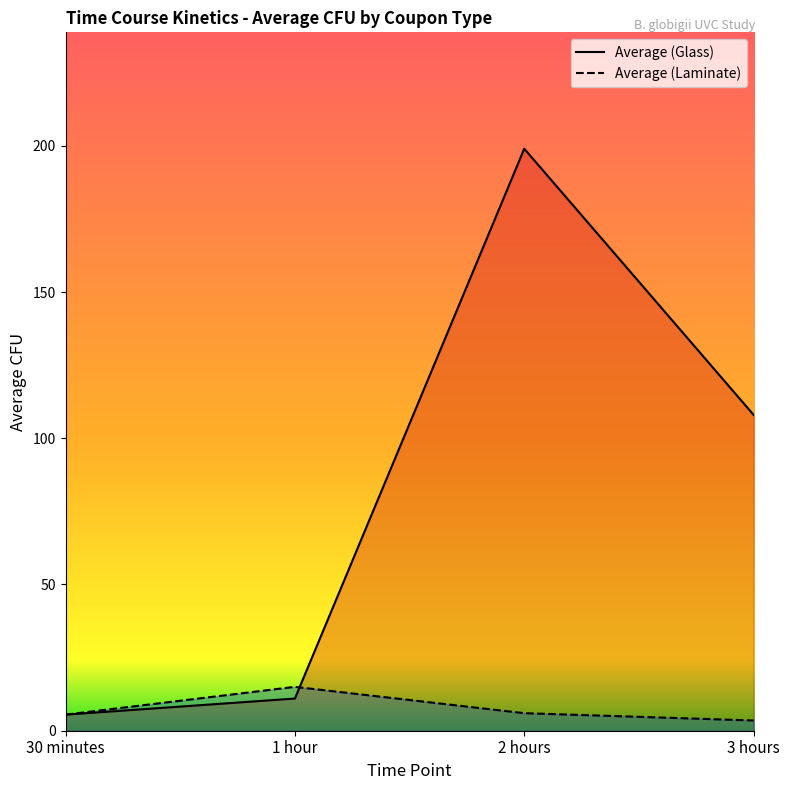

At 1 hour, list the series in order from smallest to largest.

Average CFU (Glass), Average CFU (Laminate)